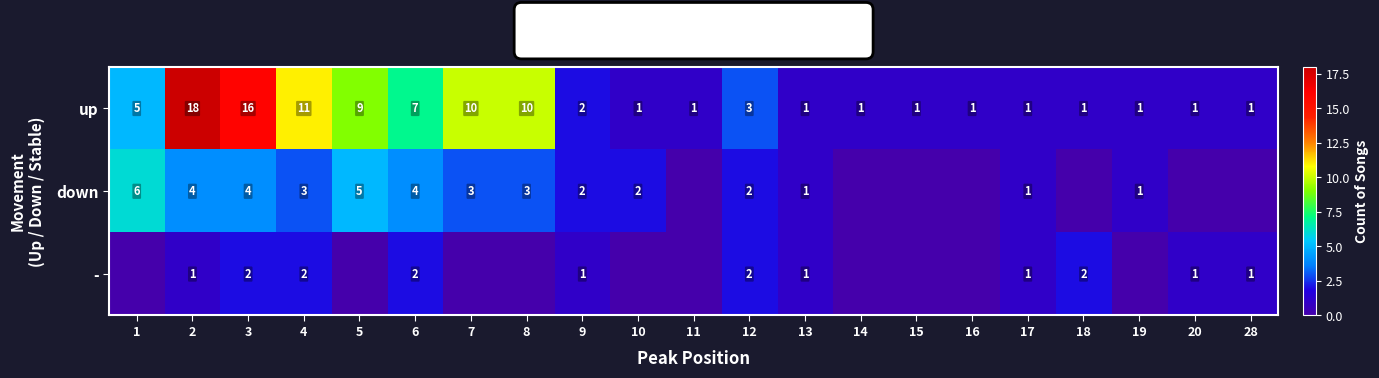

Where is up nearest to the value 9?

5